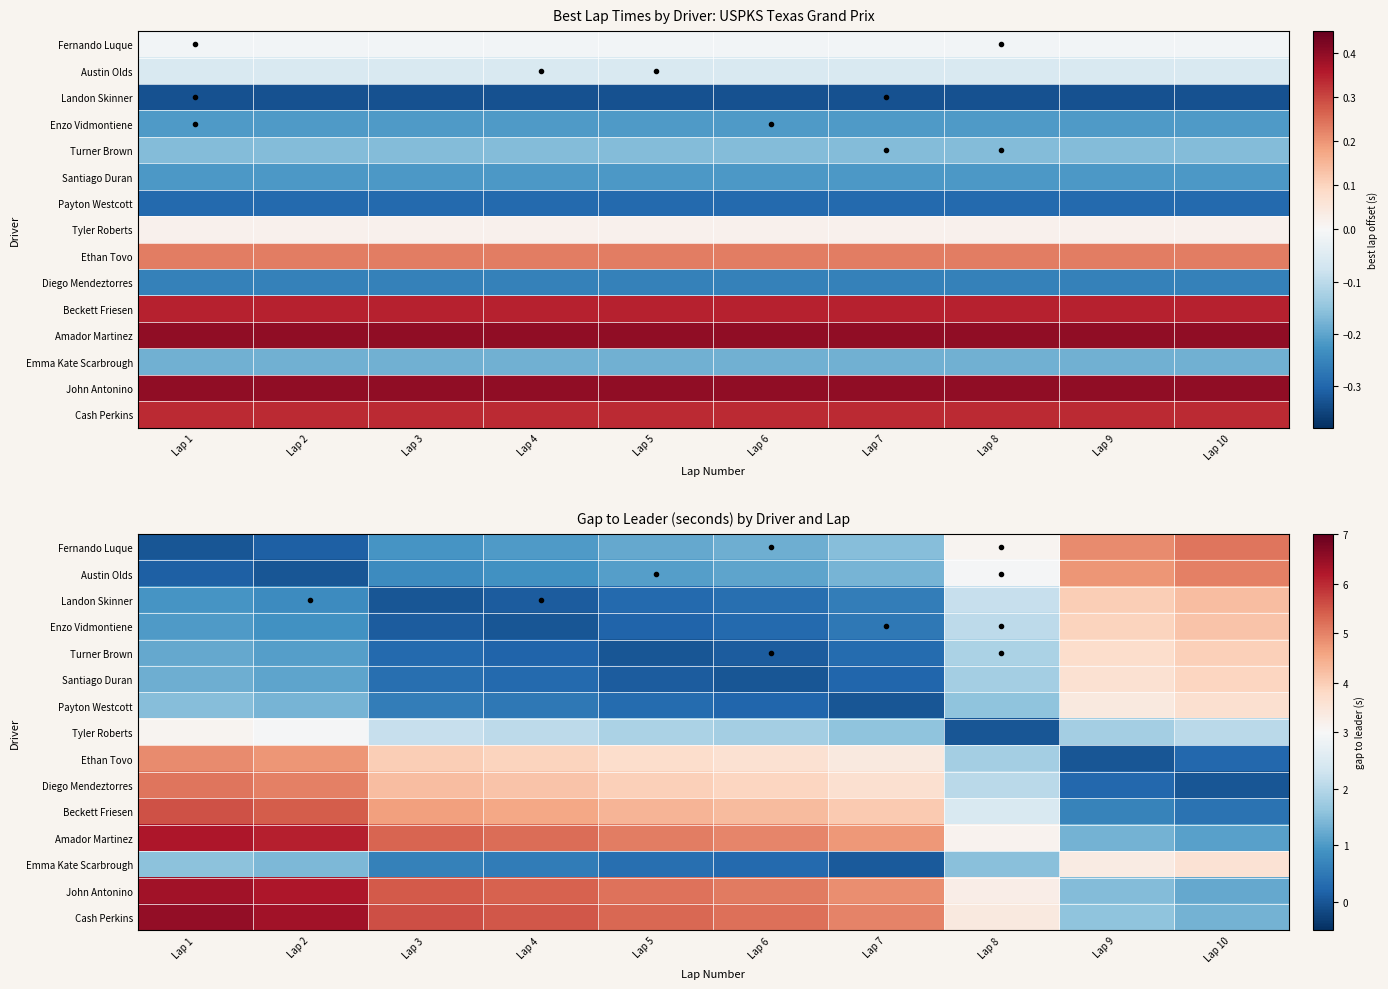

Is the value of Tyler Roberts at Lap 8 greater than the value of Fernando Luque at Lap 2?

No